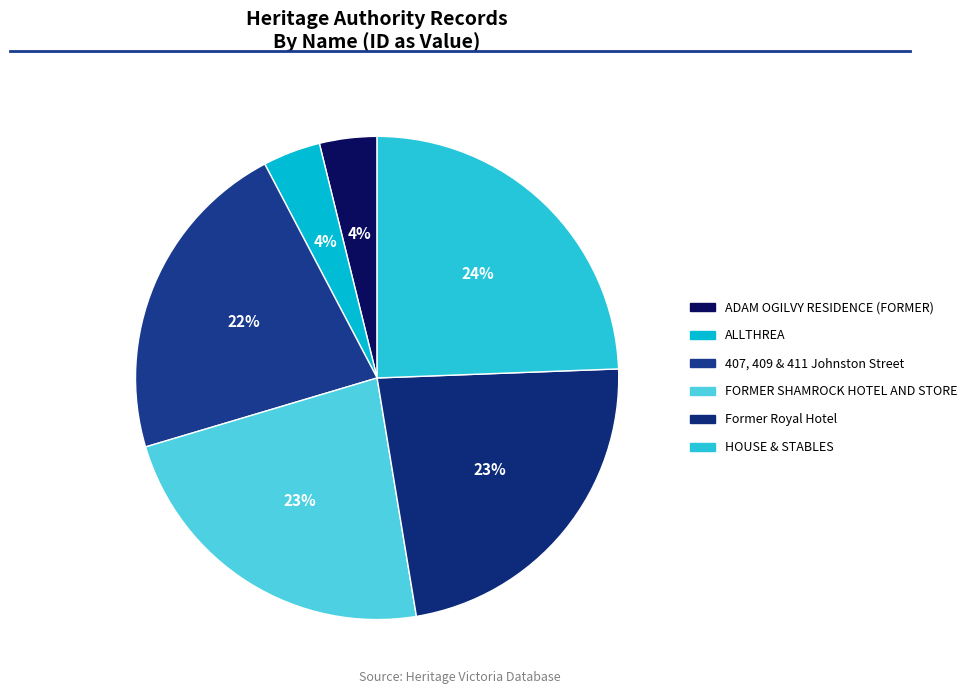

How many slices are in this pie chart?

6